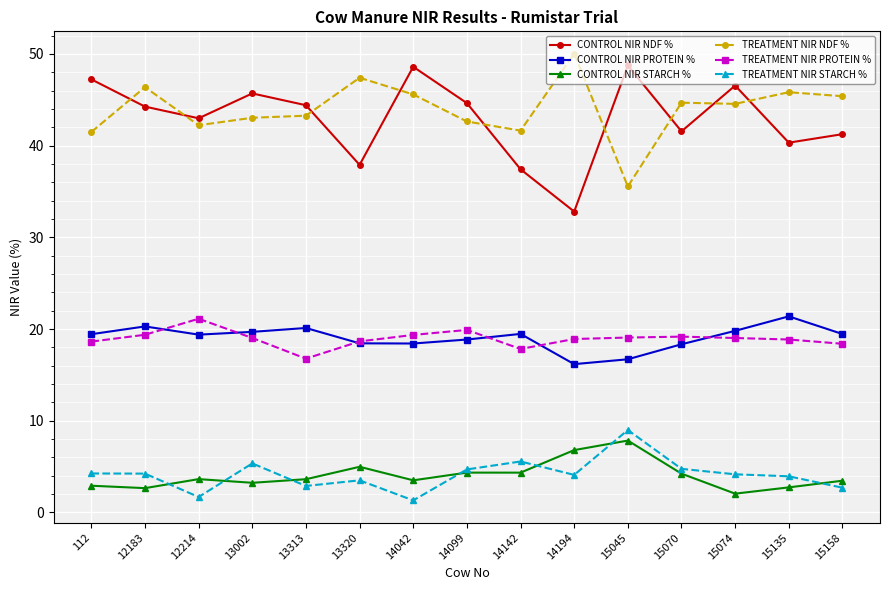

What is the value of the TREATMENT NIR STARCH % point at the 1st from the left?

4.2